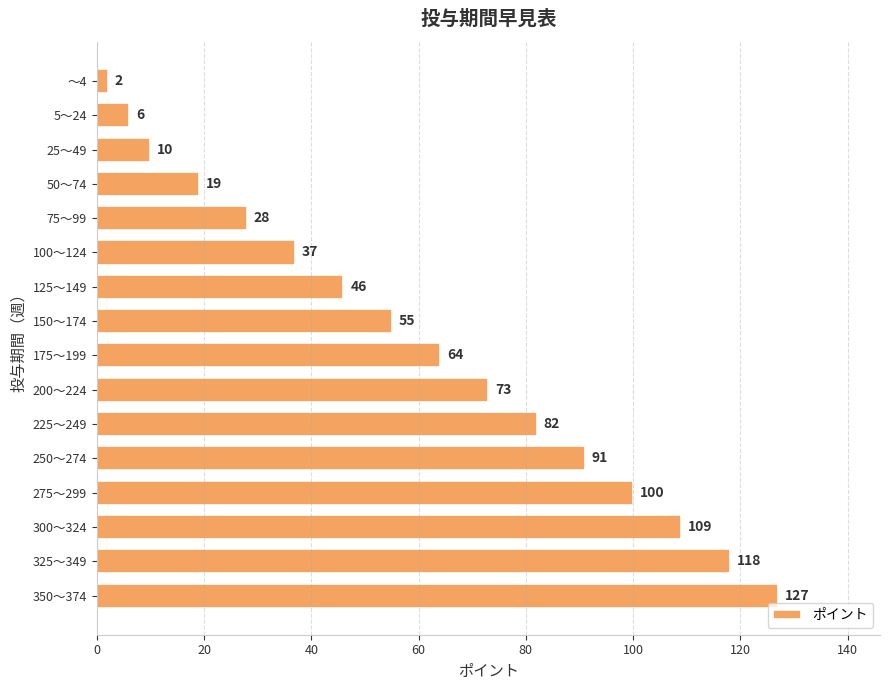

The chart shows a value of 91 at 250～274. True or false?

True